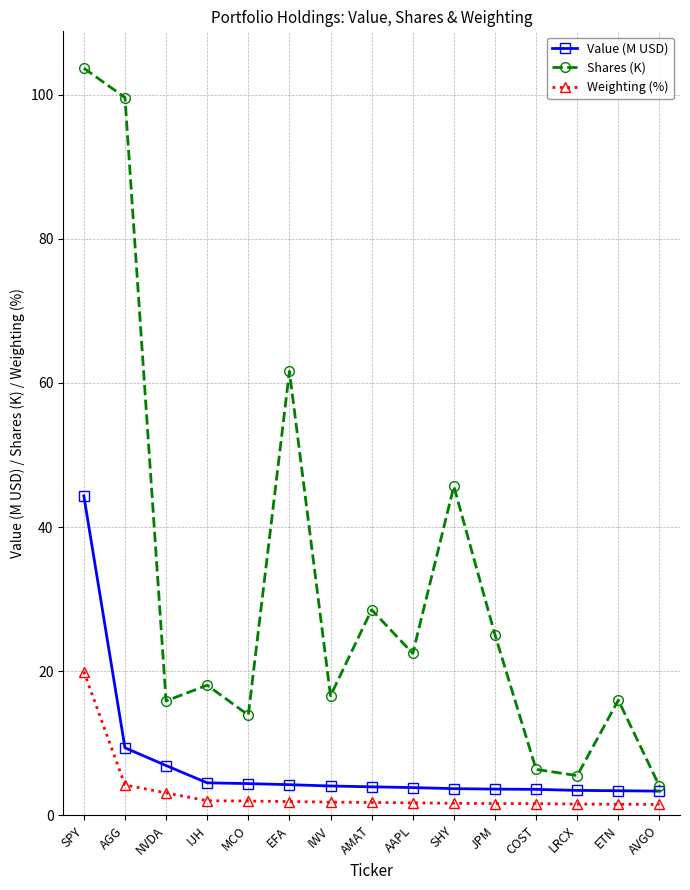

What is the sum of the Value (M USD) values at SPY and ETN?

47.7